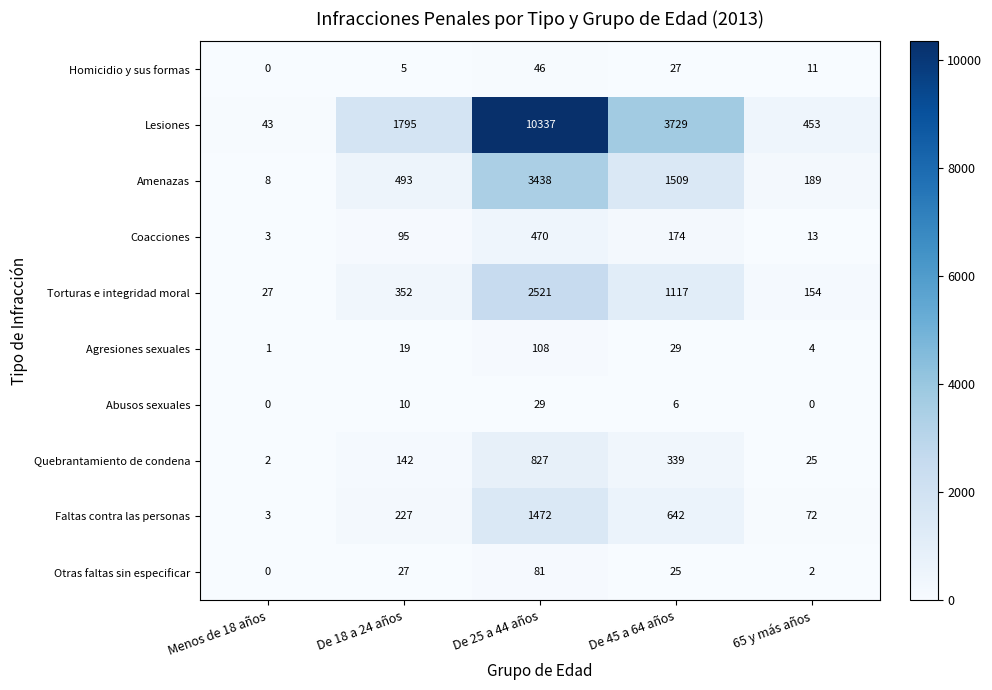

The Agresiones sexuales series shows 2 at Menos de 18 años. True or false?

False